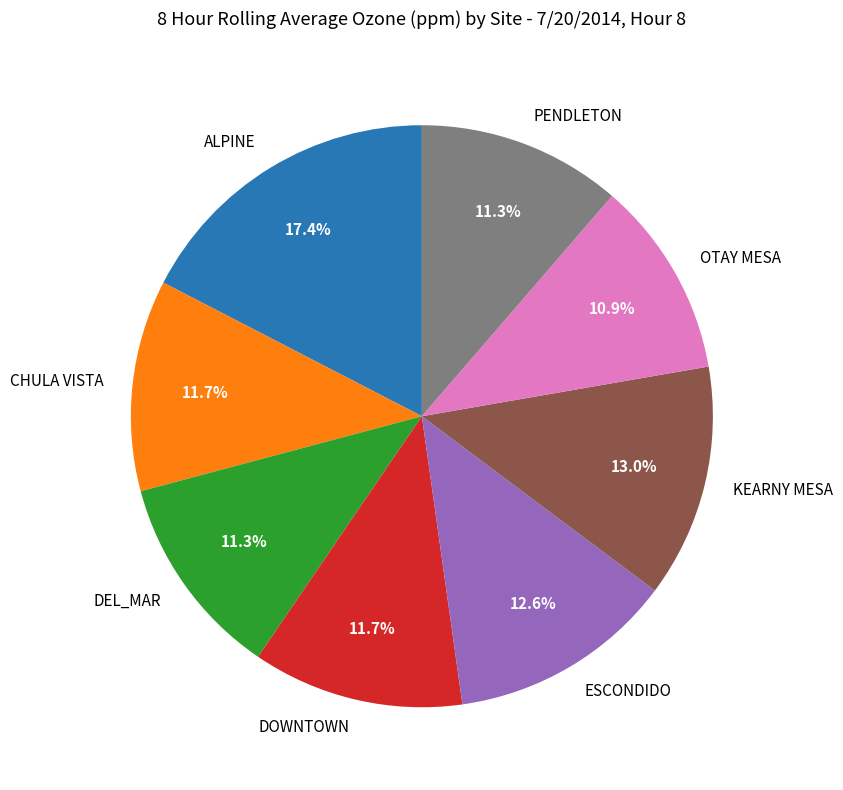

What is the largest slice in the pie chart?

ALPINE